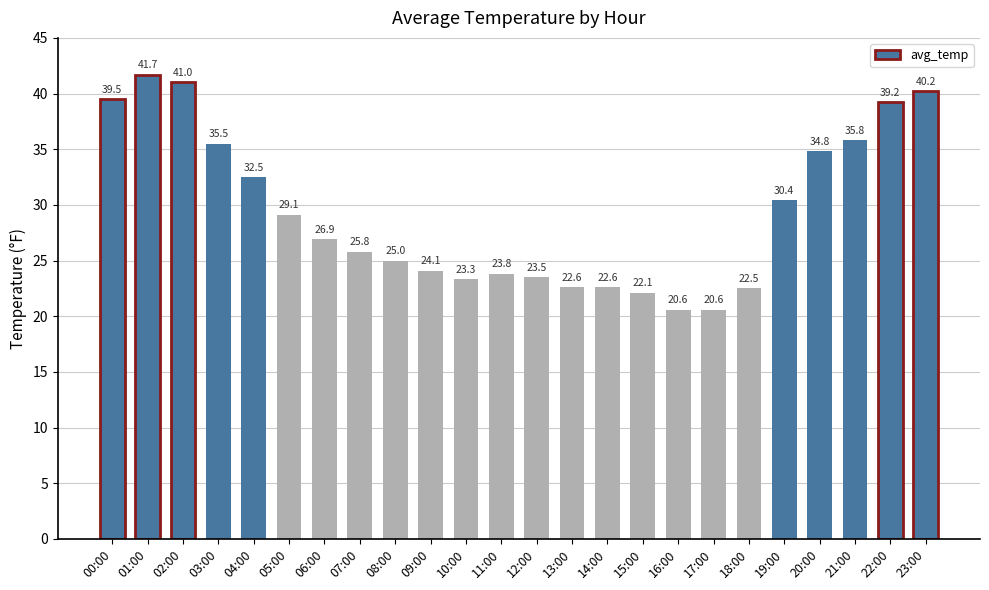

What is the change in value from 11:00 to 19:00?

+6.6